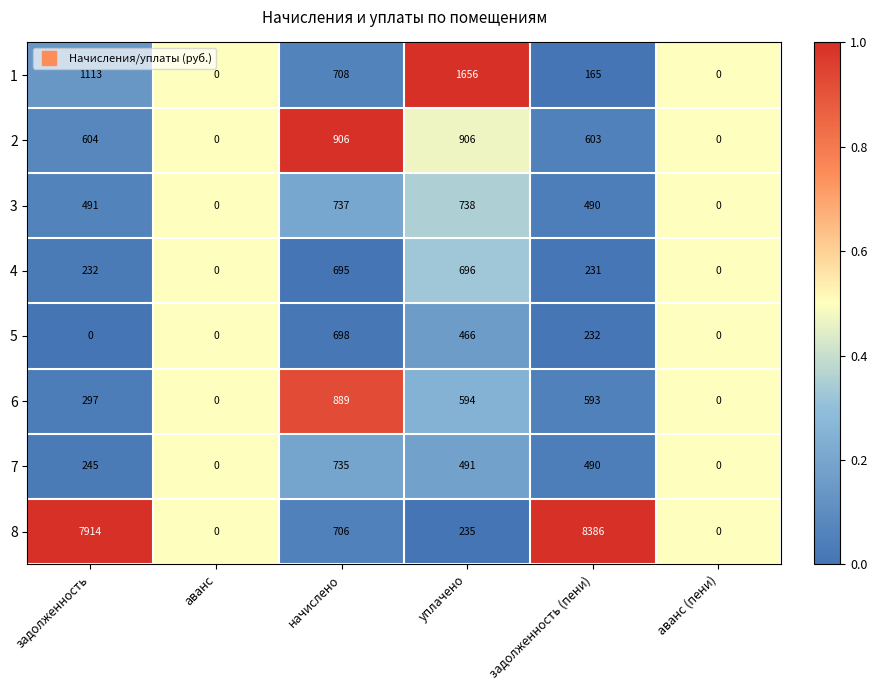

What is the difference between the 7 values at начислено and задолженность?

490